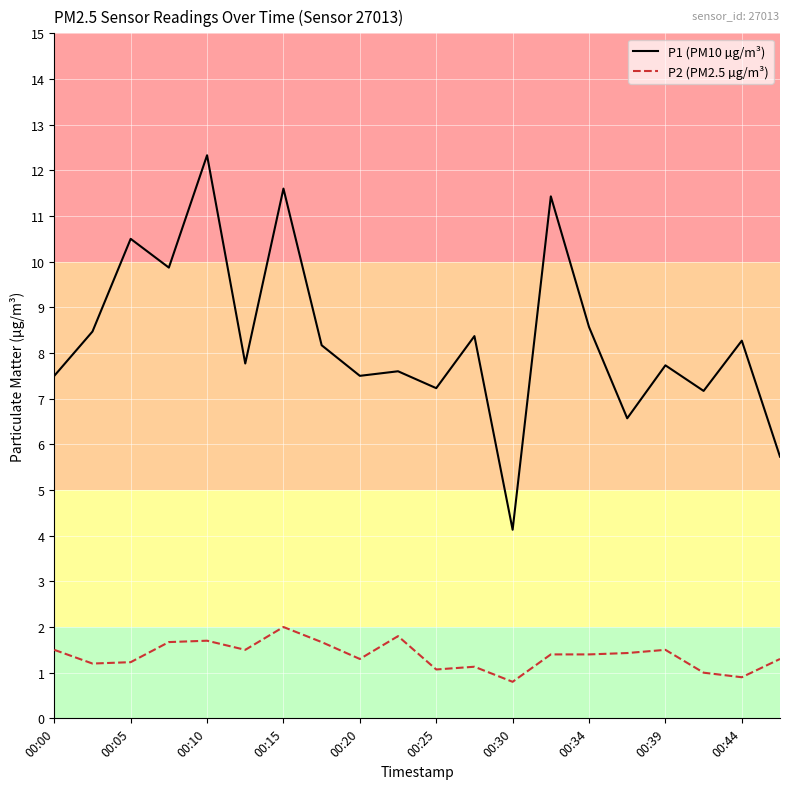

What is the lowest value of the P2 (PM2.5 µg/m³) series?

0.8